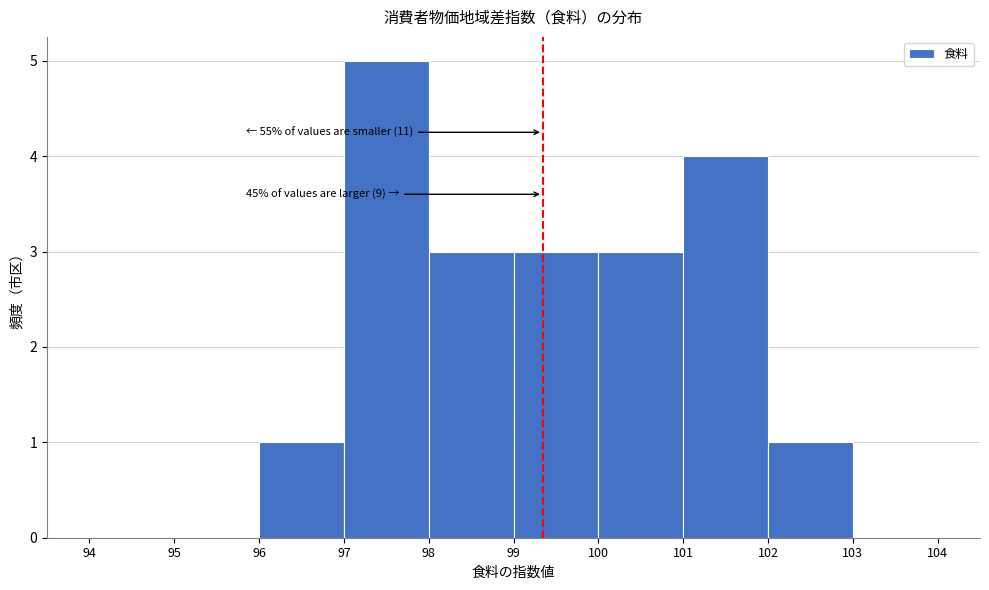

Over which range of the x-axis is the bar tallest?

97 to 98